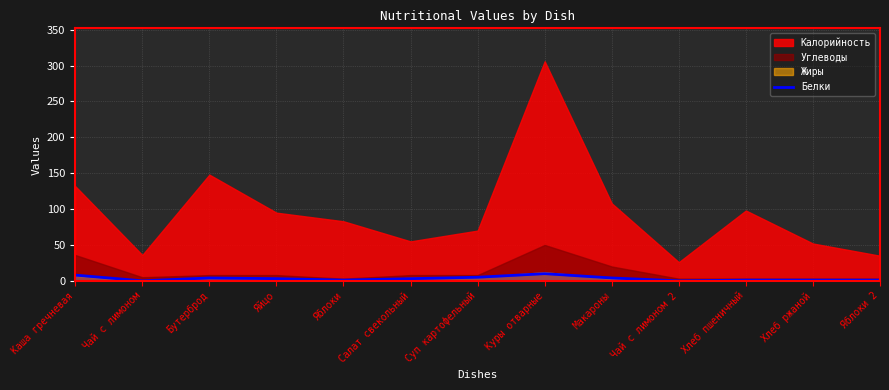

What is the approximate value of Белки at Каша гречневая?

8